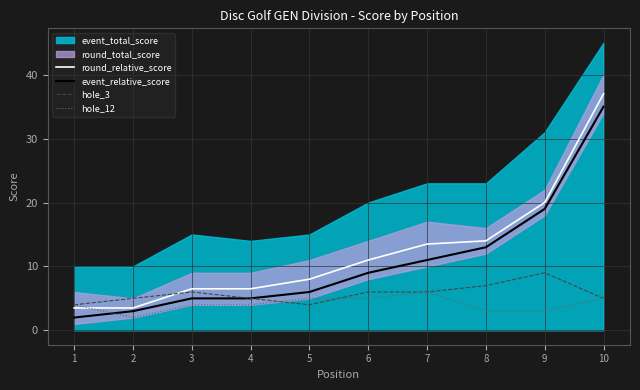

How many intersections are there between hole_12 and event_relative_score?

1